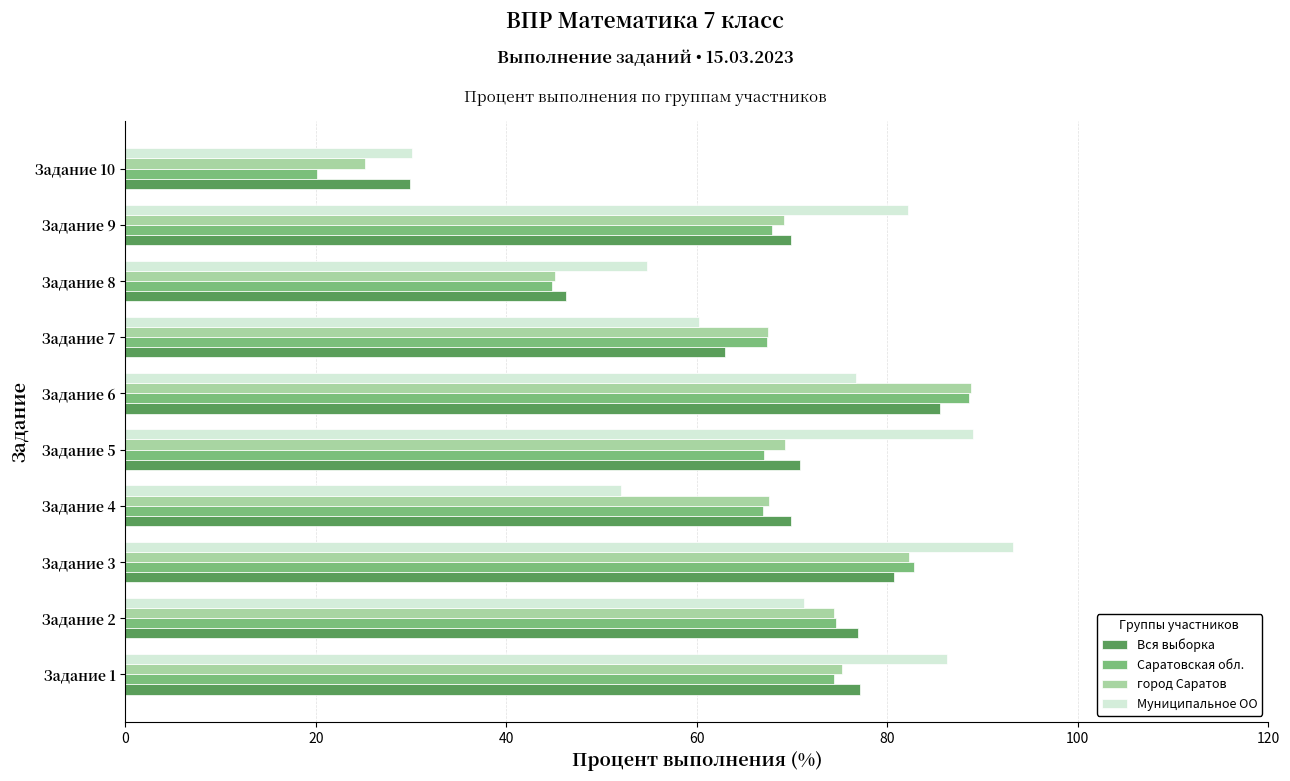

What is the average value of the Вся выборка series?

67.0